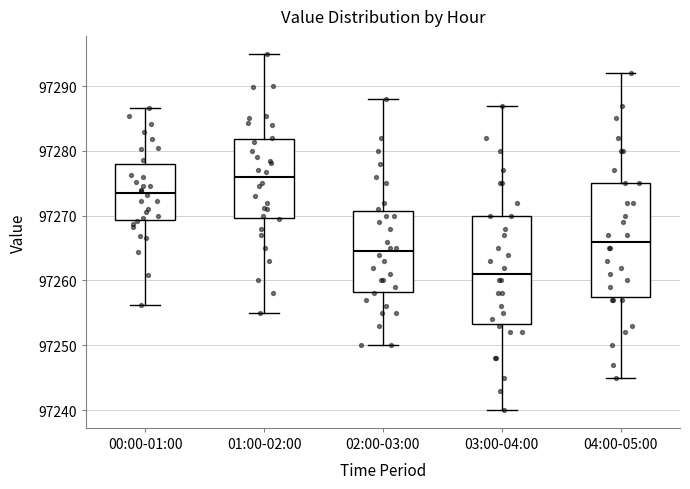

Reading left to right, transcribe this box plot: for each box, give where its median line is, the range the box spans, and where its two whiskers end, as read against the y-axis. The values are not printed on the chart, so give them approximately, as read against the axis.

00:00-01:00: median 97274, box 97269 to 97278, whiskers 97256 to 97287
01:00-02:00: median 97276, box 97270 to 97282, whiskers 97255 to 97295
02:00-03:00: median 97265, box 97258 to 97271, whiskers 97250 to 97288
03:00-04:00: median 97261, box 97253 to 97270, whiskers 97240 to 97287
04:00-05:00: median 97266, box 97258 to 97275, whiskers 97245 to 97292